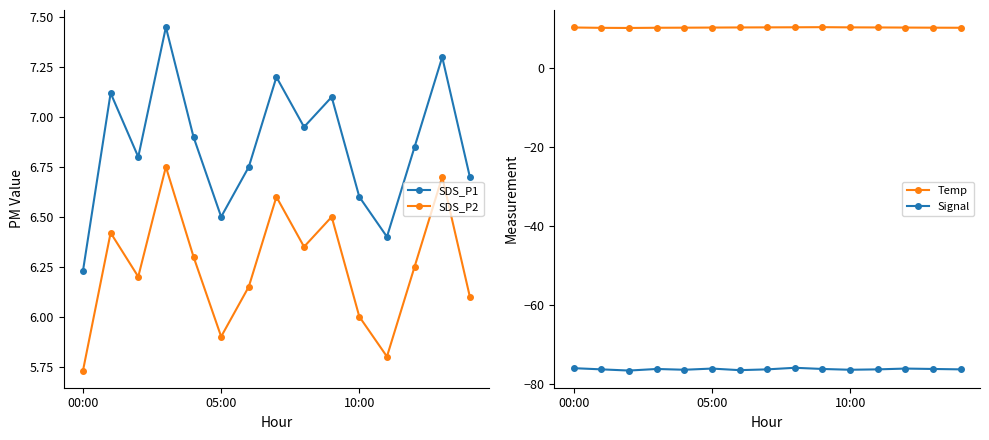

True or false: SDS_P2 has a value of 9.2 at 13.

False